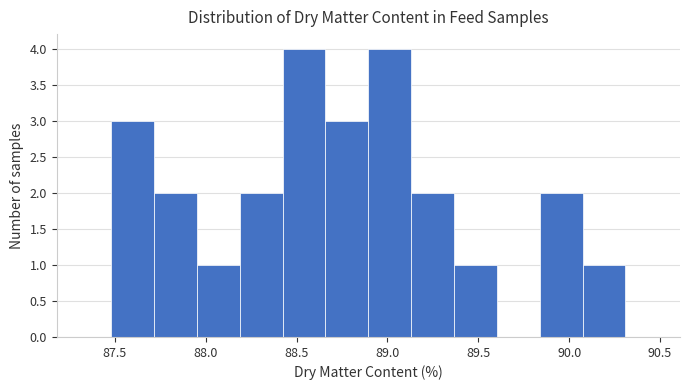

Reading left to right, transcribe this chart: for each bar, give the range it covers on the x-axis and its height. Neither the bar edges nor the heights are printed on the chart, so give them approximately, as read against the axes.

87.50 to 87.70: 3
87.70 to 87.95: 2
87.95 to 88.20: 1
88.20 to 88.40: 2
88.40 to 88.65: 4
88.65 to 88.90: 3
88.90 to 89.15: 4
89.15 to 89.35: 2
89.35 to 89.60: 1
89.60 to 89.85: 0
89.85 to 90.05: 2
90.05 to 90.30: 1